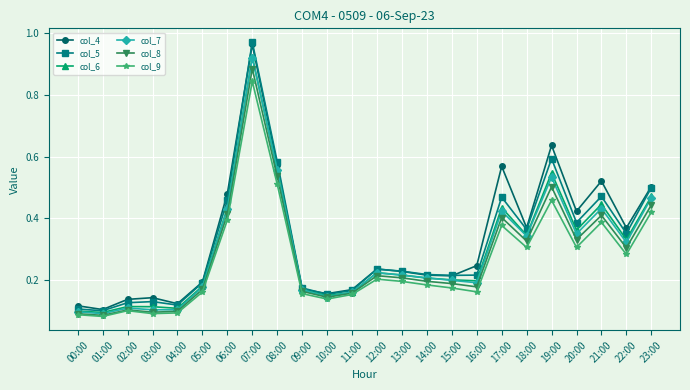

True or false: col_9 and col_4 intersect in this chart.

False